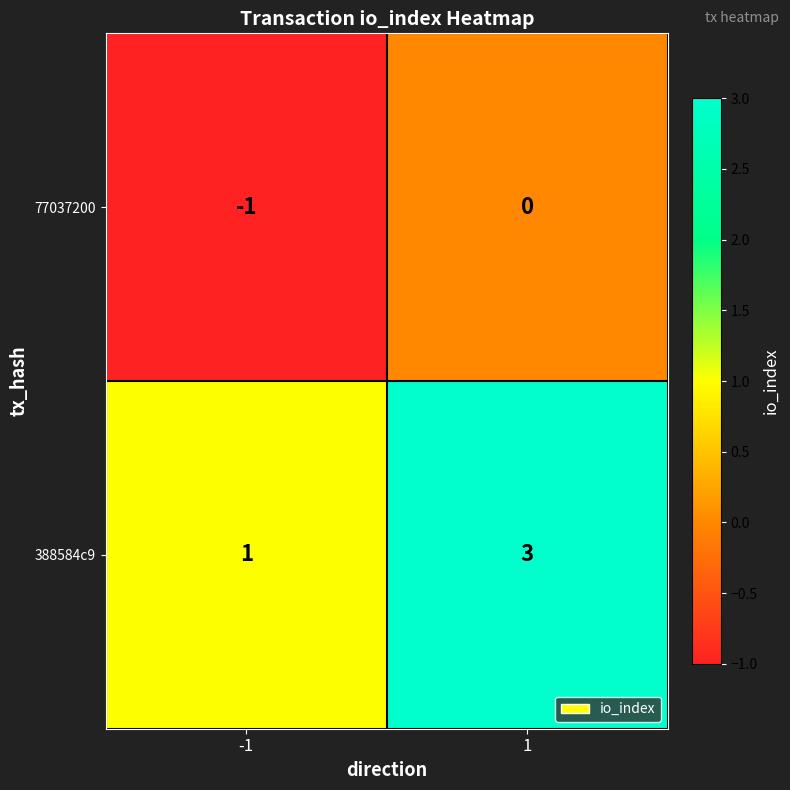

Is it true that 77037200 equals 0 at 1?

True